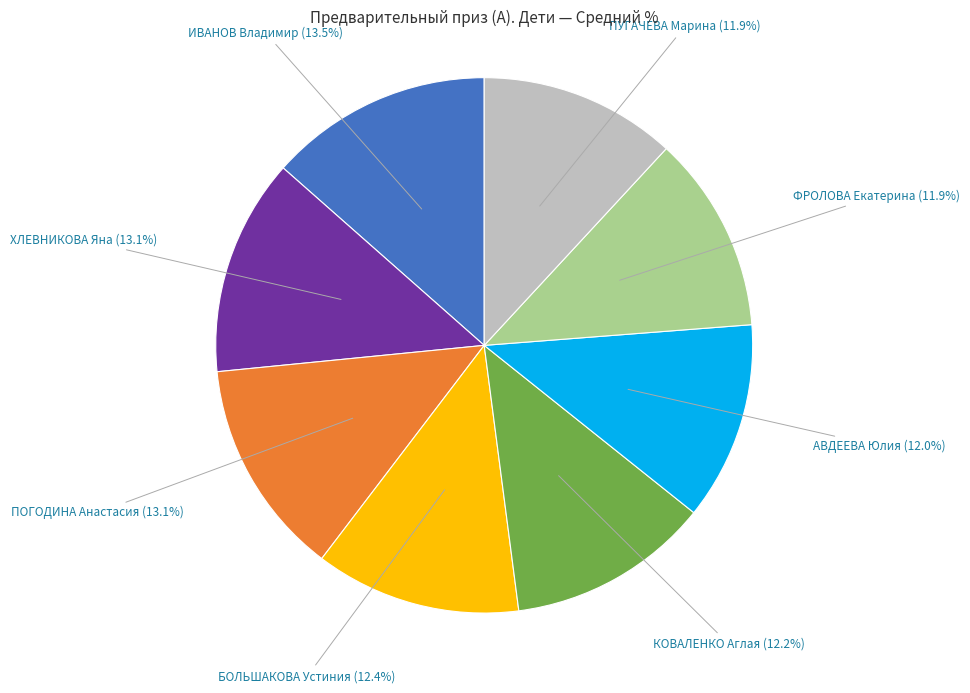

Is there a majority slice in this chart?

No